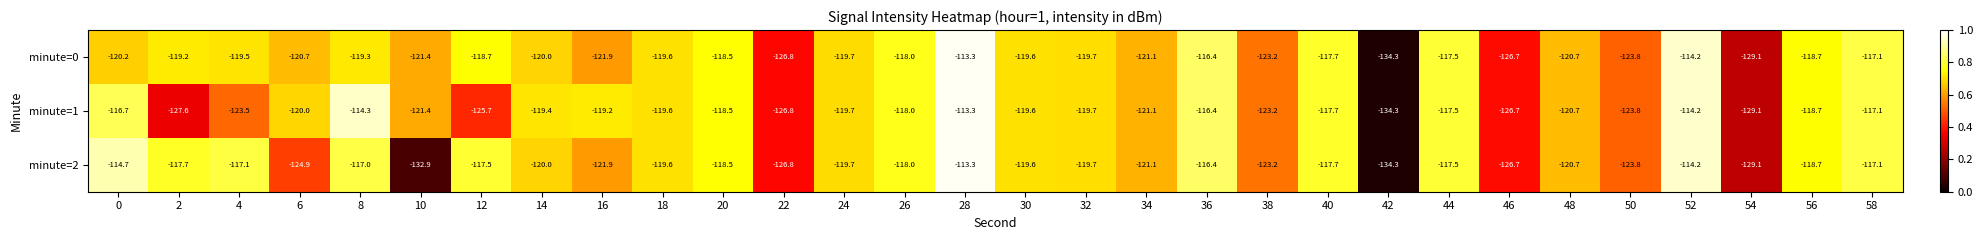

At which label is minute=0 closest to -123?

38